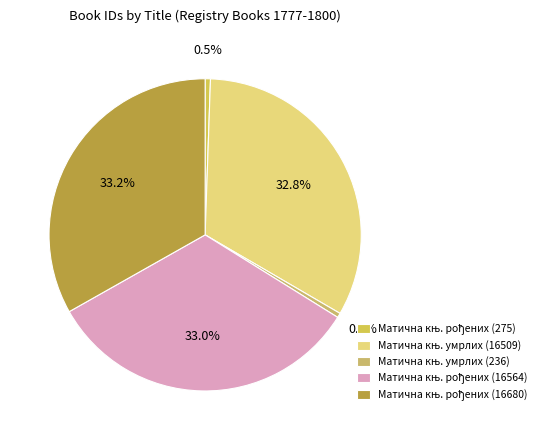

Which slice is the largest?

Матична књига рођених (16680)